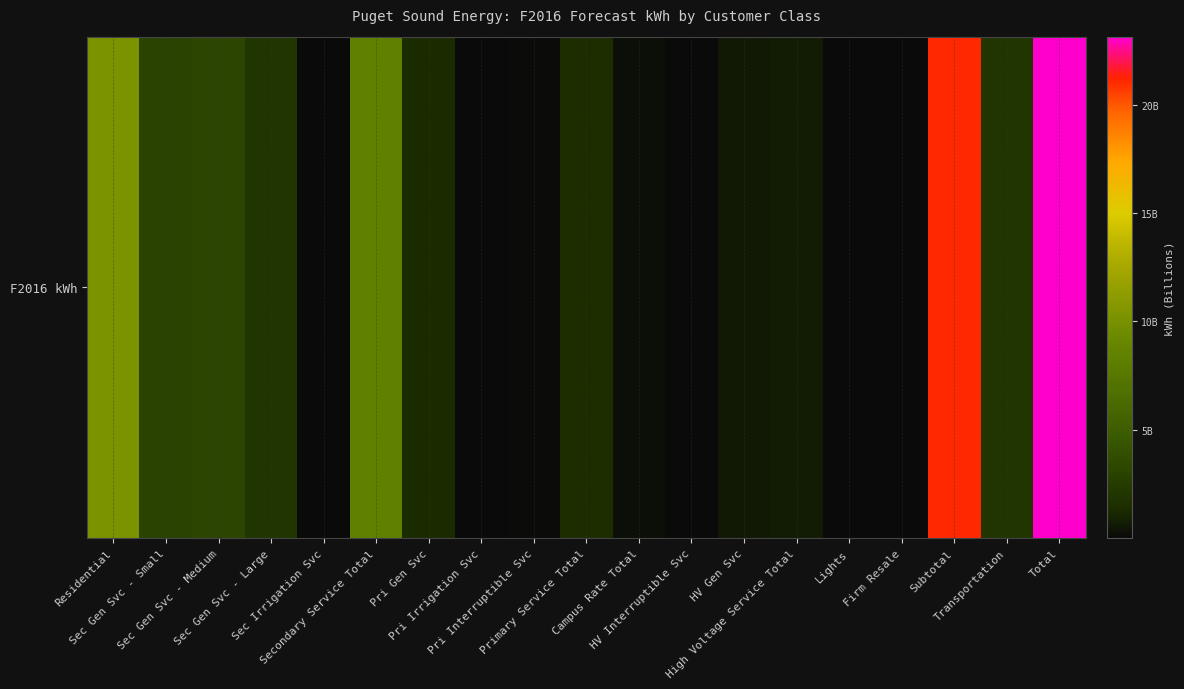

Reading right to left, transcribe all the data shown in this chart.

Total=23141312000	Transportation=2023499000	Subtotal=21117813000	Firm Resale=6997000	Lights=71693000	High Voltage Service Total=695753000	HV Gen Svc=627591000	HV Interruptible Svc=68162000	Campus Rate Total=238028000	Primary Service Total=1477398000	Pri Interruptible Svc=122981000	Pri Irrigation Svc=5352000	Pri Gen Svc=1349065000	Secondary Service Total=8330865000	Sec Irrigation Svc=15669000	Sec Gen Svc - Large=2001182000	Sec Gen Svc - Medium=3239919000	Sec Gen Svc - Small=3074095000	Residential=10297079000